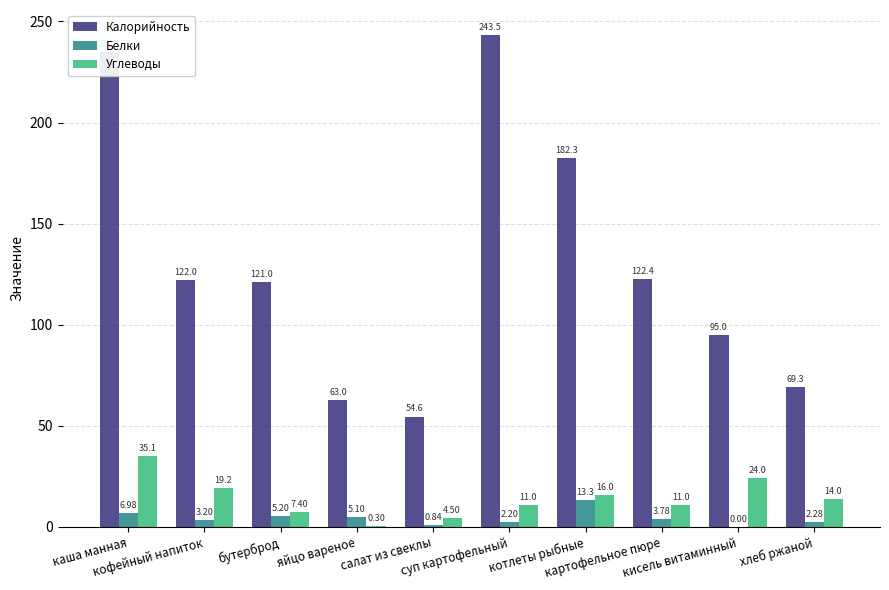

Which series has the largest total across all categories?

Калорийность